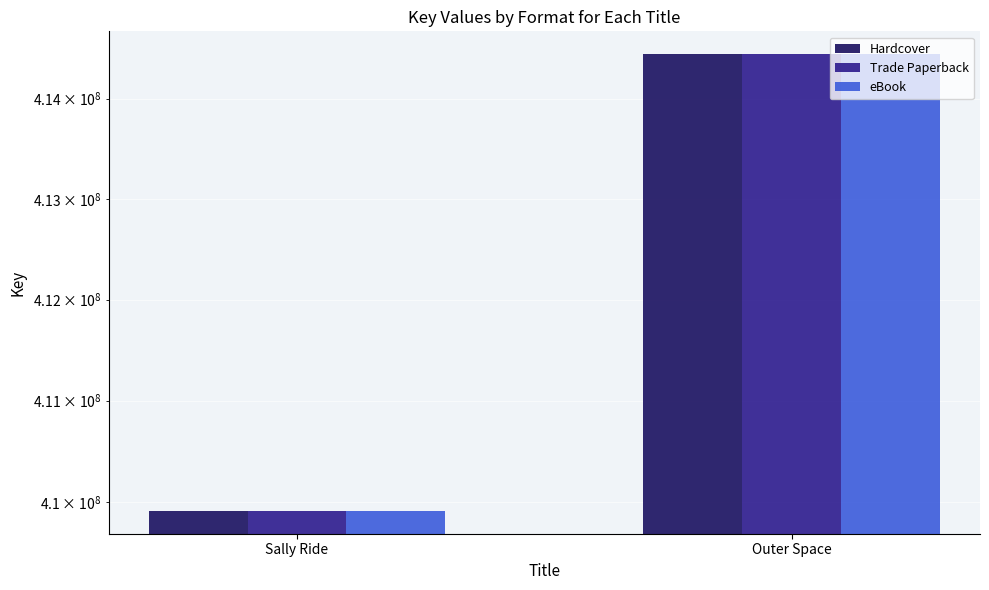

List the series in order of their peak value, highest first.

Hardcover, Trade Paperback, eBook